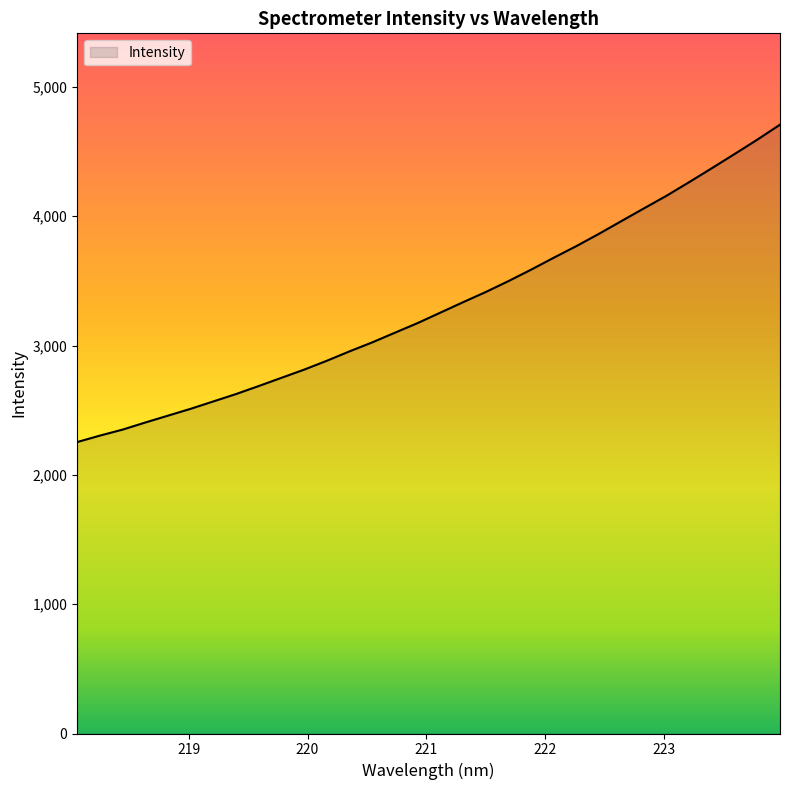

Reading left to right, list all the values displayed in this chart.

2253.9	2303.7	2350.2	2405.0	2458.1	2511.1	2568.2	2625.2	2687.2	2750.7	2813.9	2882.5	2955.2	3024.6	3099.3	3173.7	3254.1	3334.7	3413.5	3497.6	3586.2	3678.5	3768.6	3863.7	3963.2	4061.9	4160.0	4265.3	4373.0	4482.4	4592.9	4708.7